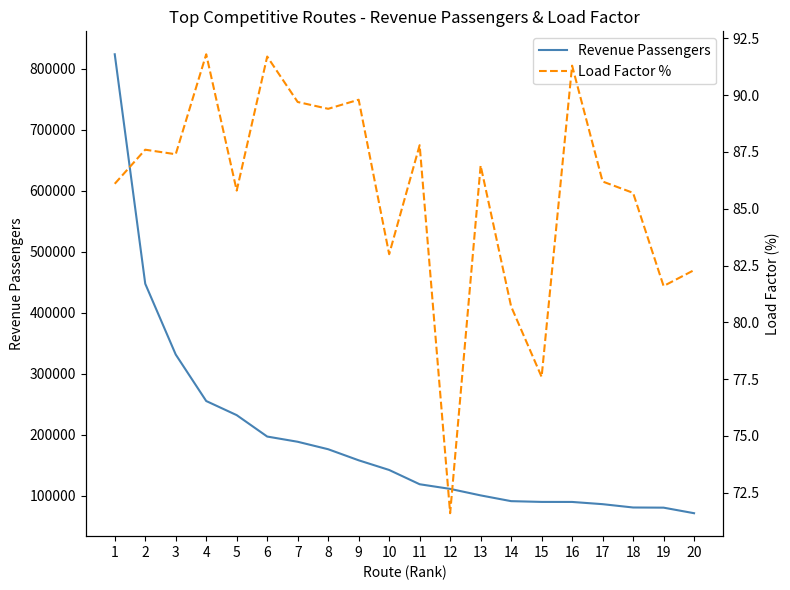

Where does the Revenue Passengers series first go above 142101?

1